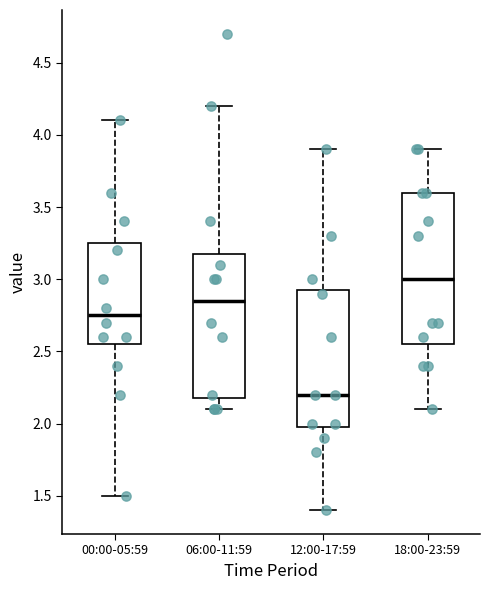

Where does the median line of the box for 12:00-17:59 sit on the y-axis? The values are not printed on the chart, so give them approximately, as read against the axis.

2.20